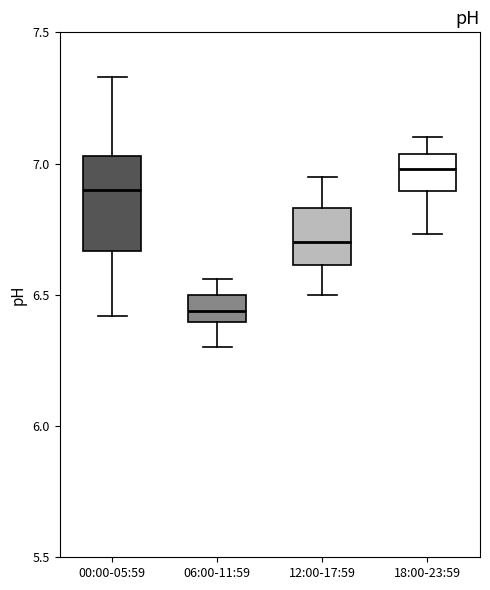

Where is the upper edge of the box for 12:00-17:59 on the y-axis? The values are not printed on the chart, so give them approximately, as read against the axis.

6.85